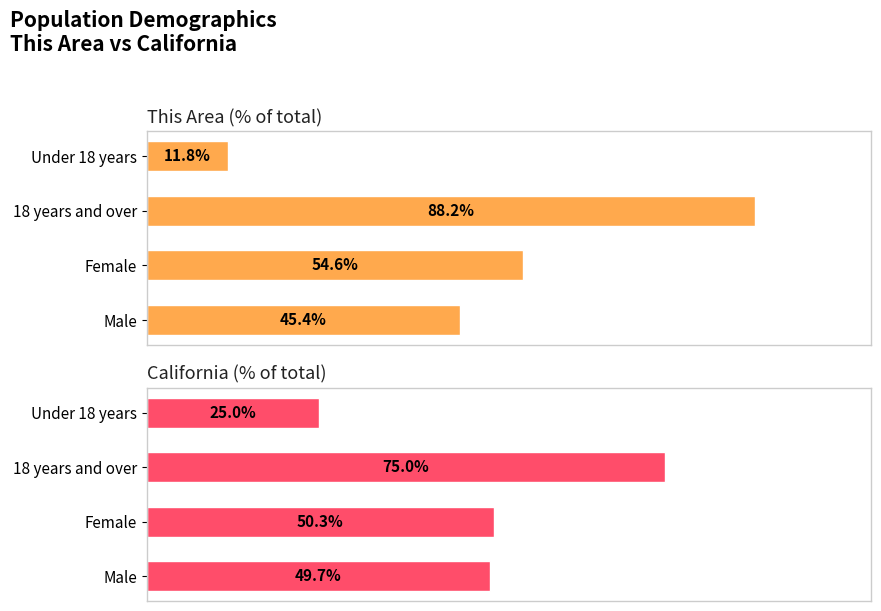

How many groups of bars are there?

4